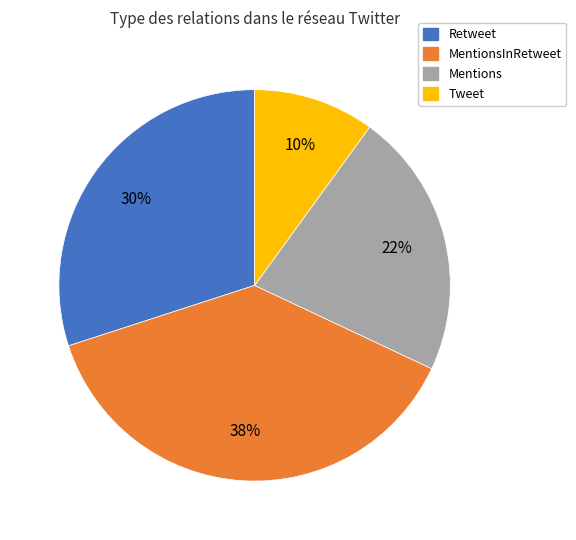

To the nearest percent, what is the difference between the largest and smallest slice percentages?

28%